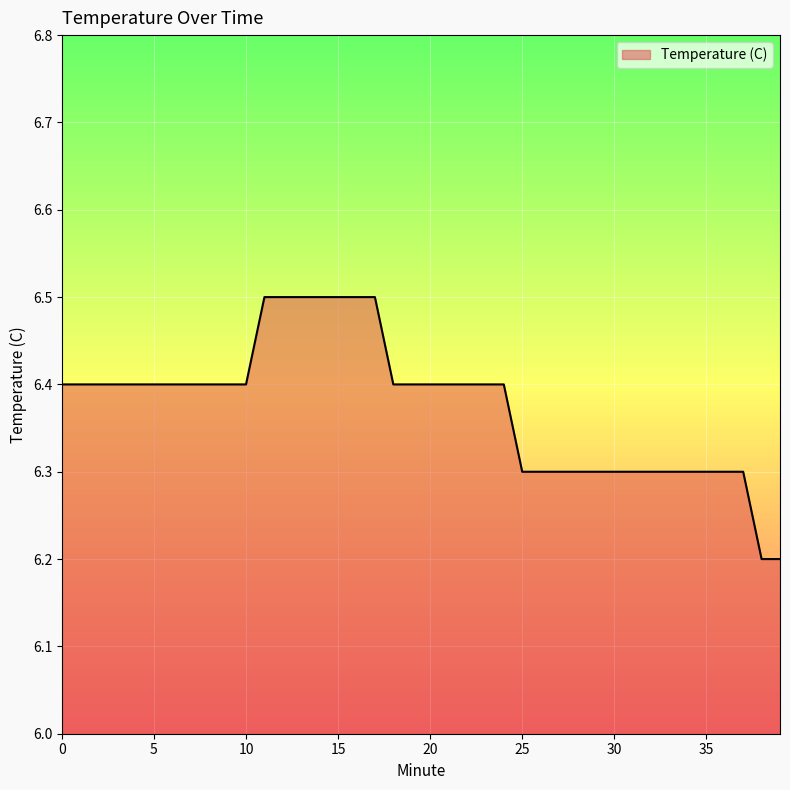

What is the minimum value shown in the chart?

6.2